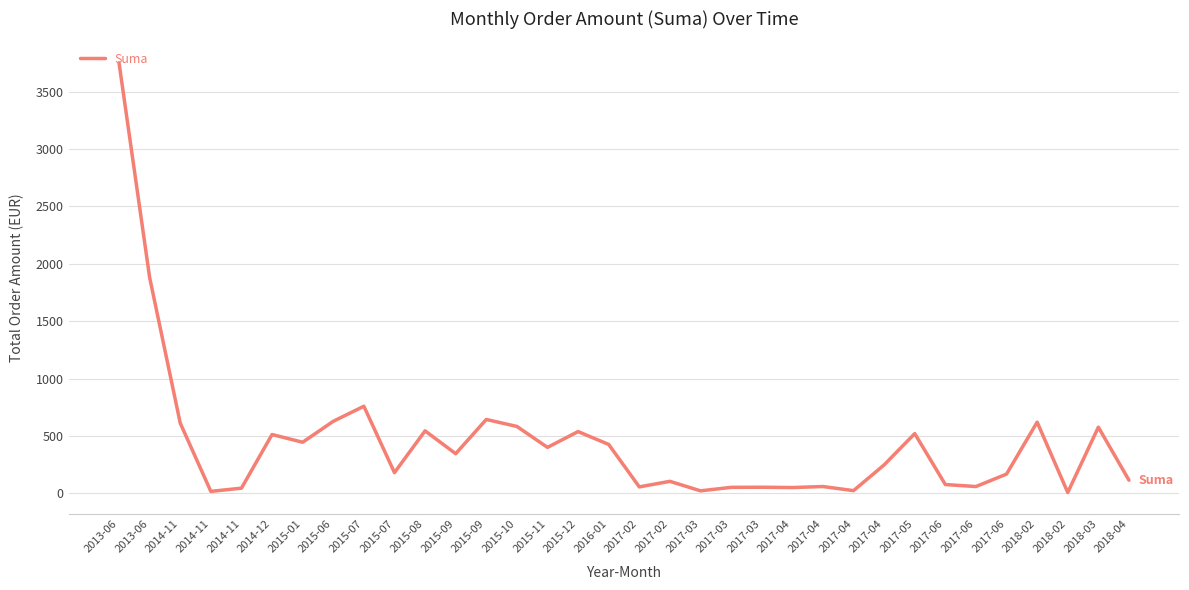

What is the average value?

444.4